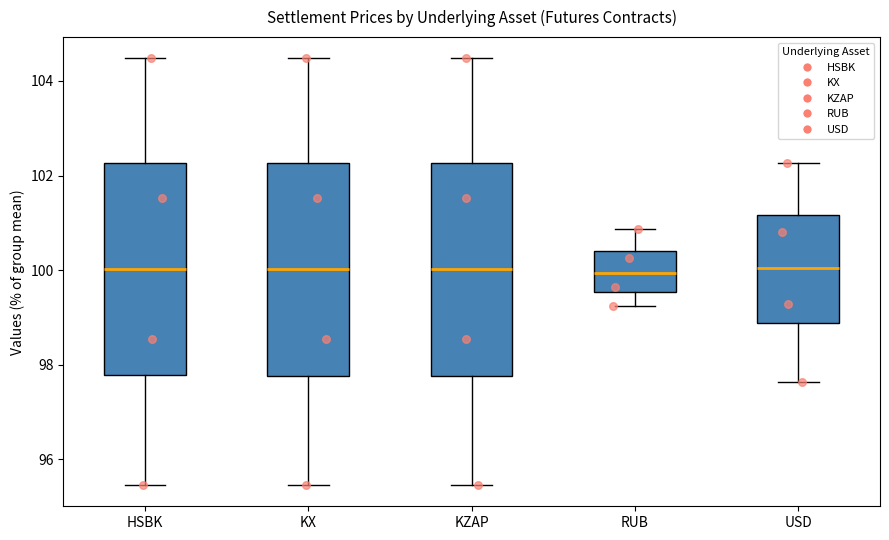

Reading left to right, read every box against the y-axis: the position of its median line, the range the box covers, and the ends of its whiskers. The values are not printed on the chart, so give them approximately, as read against the axis.

HSBK: median 100.0, box 97.8 to 102.2, whiskers 95.4 to 104.4
KX: median 100.0, box 97.8 to 102.2, whiskers 95.4 to 104.4
KZAP: median 100.0, box 97.8 to 102.2, whiskers 95.4 to 104.4
RUB: median 100.0, box 99.6 to 100.4, whiskers 99.2 to 100.8
USD: median 100.0, box 98.8 to 101.2, whiskers 97.6 to 102.2